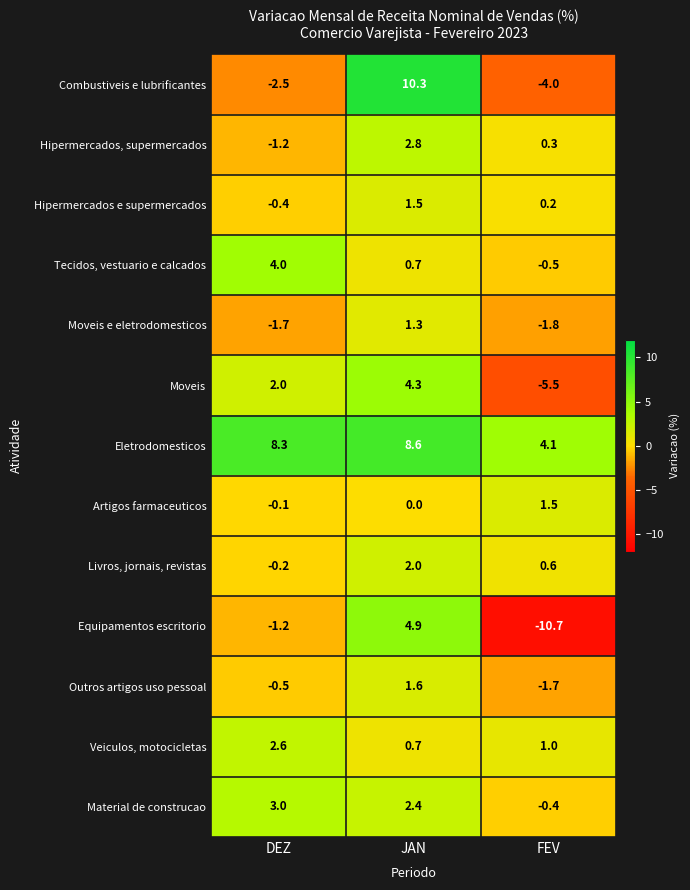

At which category is the sum across all series the highest?

JAN